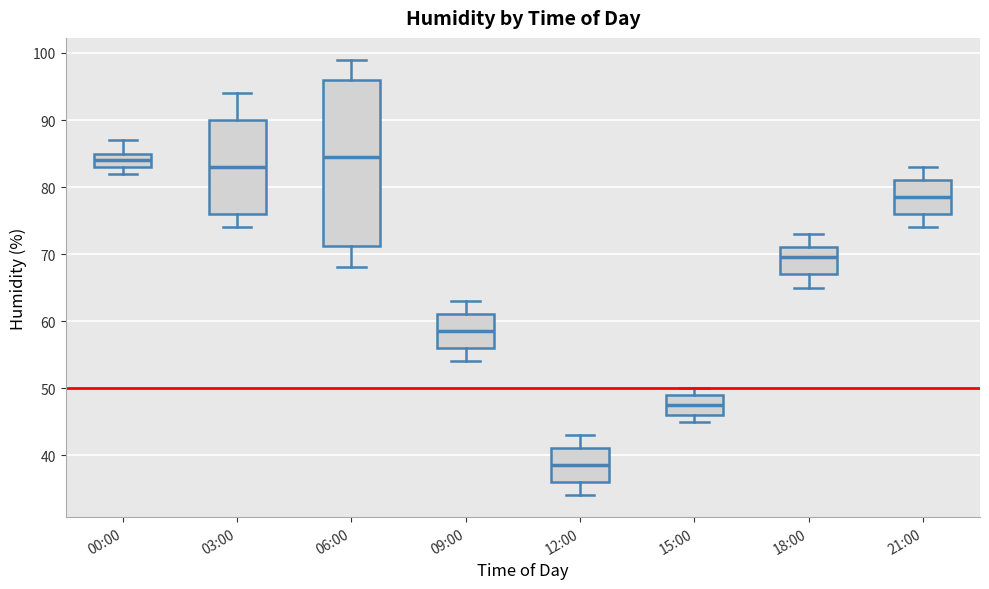

Where is the upper edge of the box for 15:00 on the y-axis? The values are not printed on the chart, so give them approximately, as read against the axis.

49